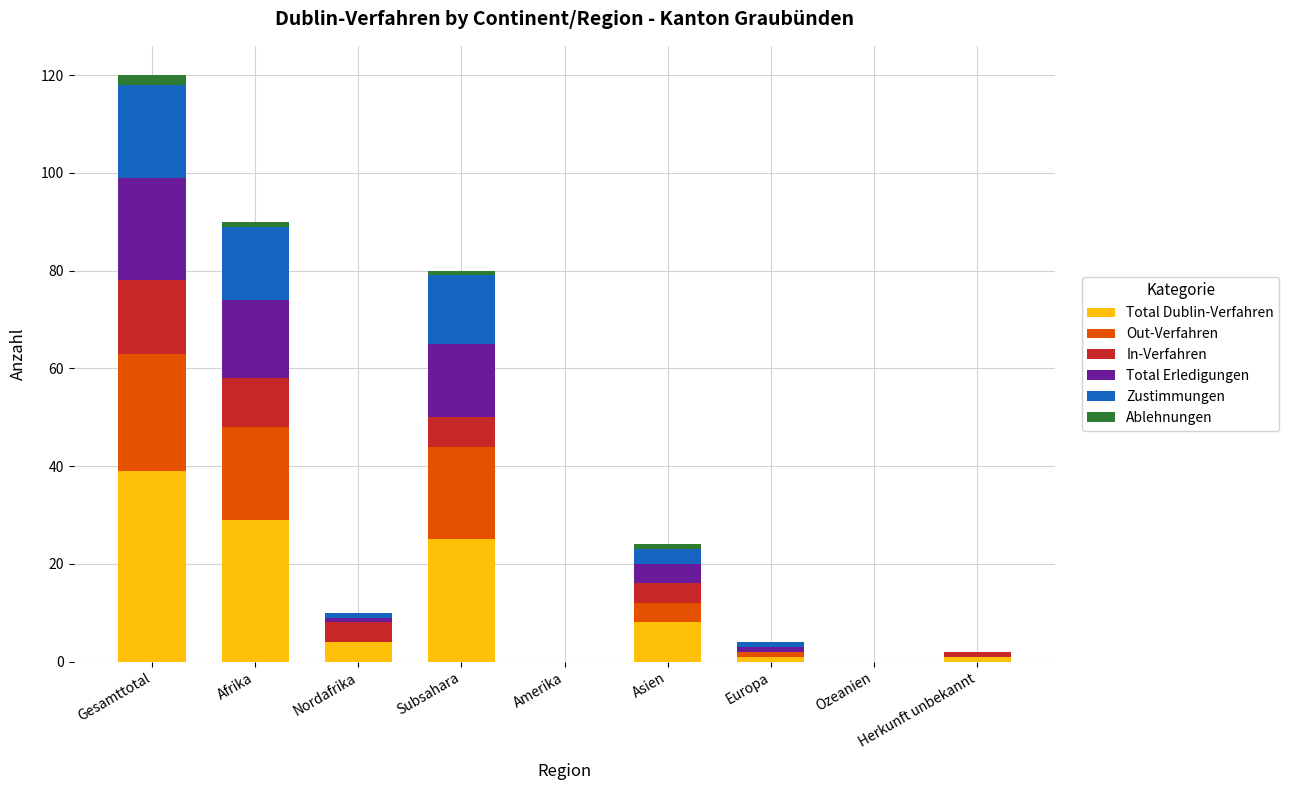

What is the maximum value for Total Dublin-Verfahren?

39